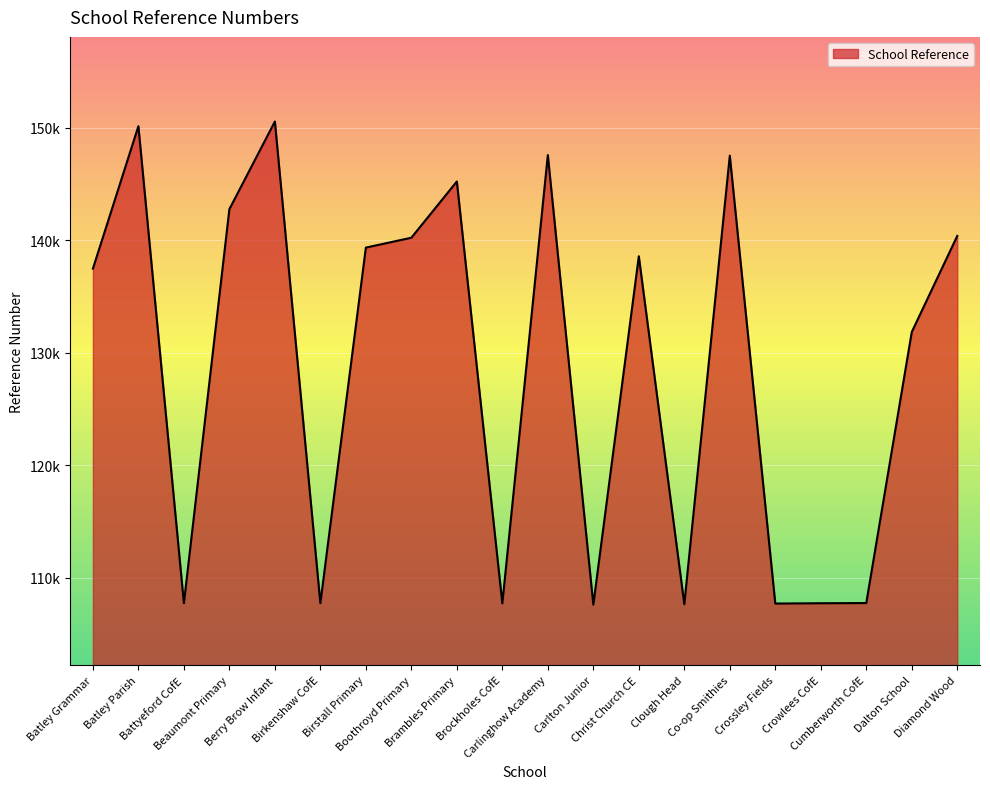

Is this an area chart (filled region under the line)?

Yes